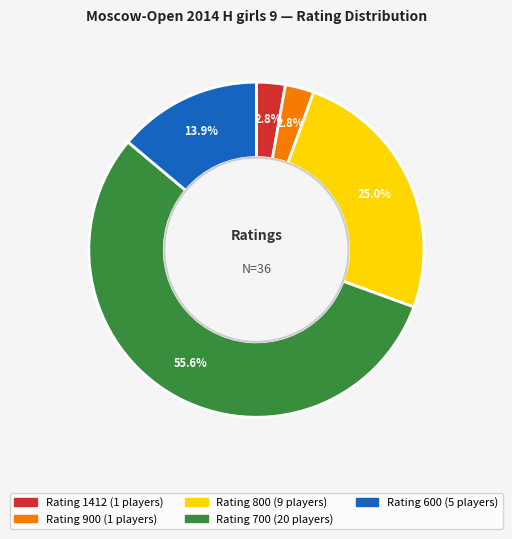

Is there any slice that represents more than half of the pie?

Yes